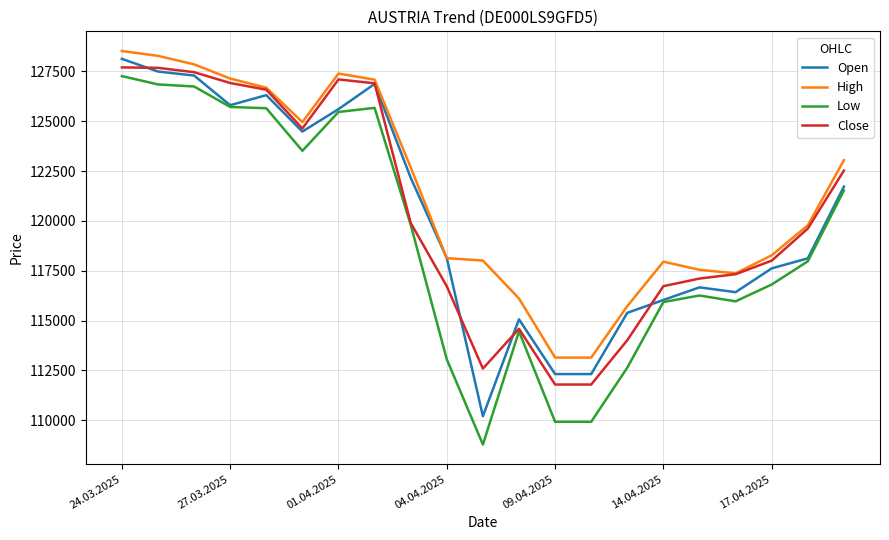

Which series has the largest range (max minus min)?

Low